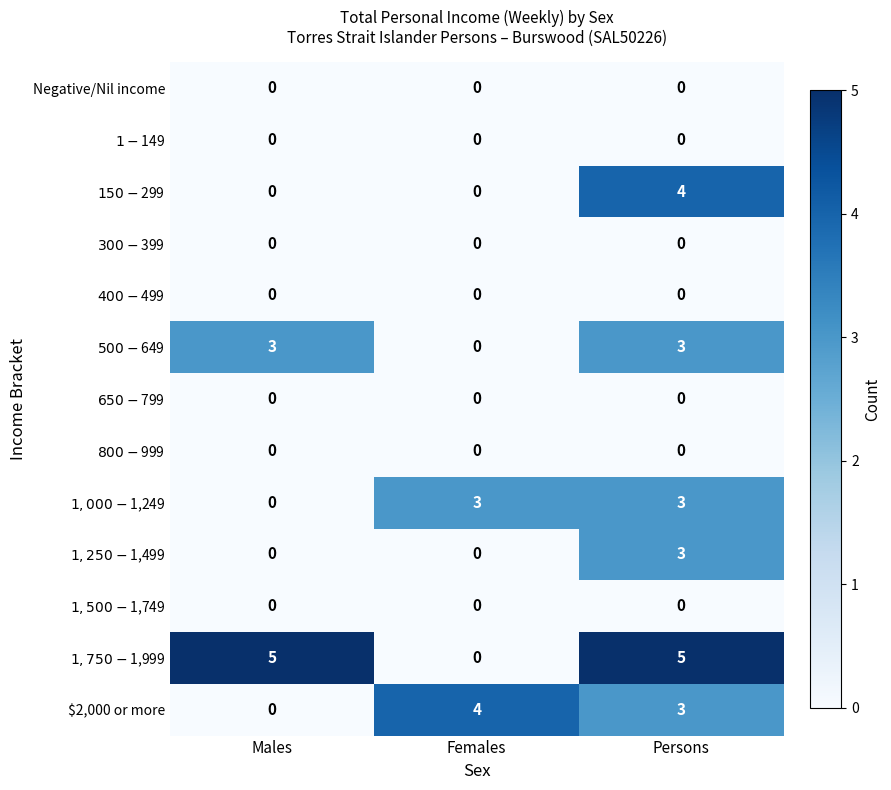

What is the total value across all series at Persons?

21